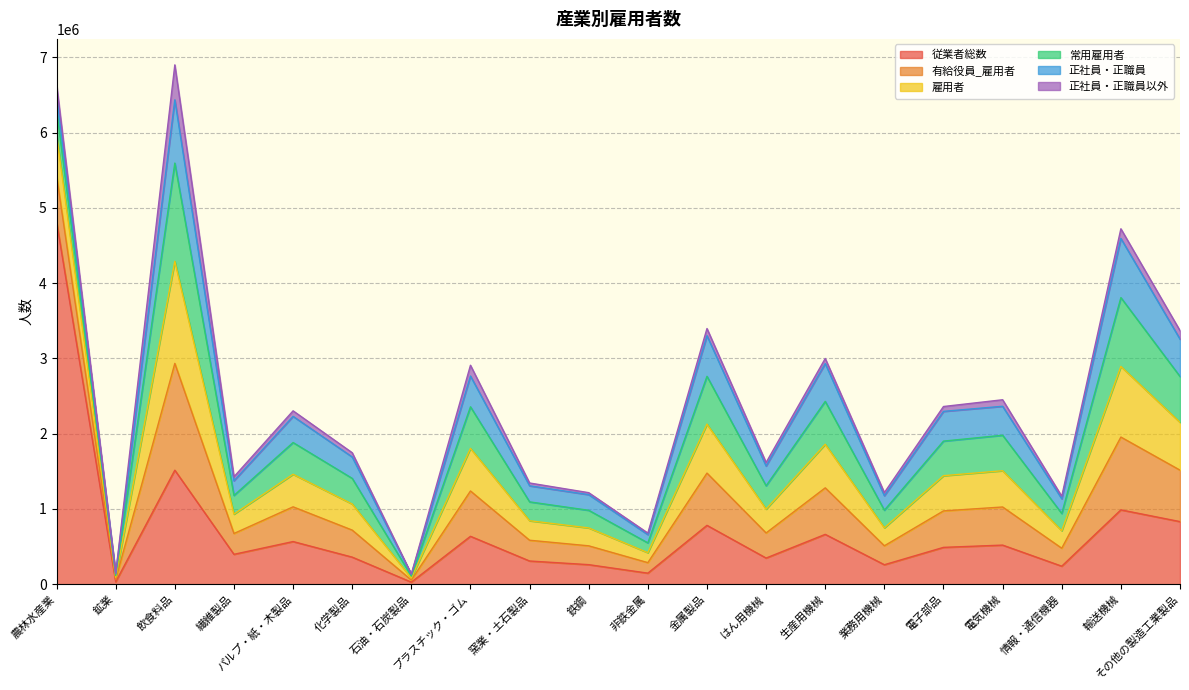

What is the value of the 正社員・正職員 point at the 4th from the left?

194887